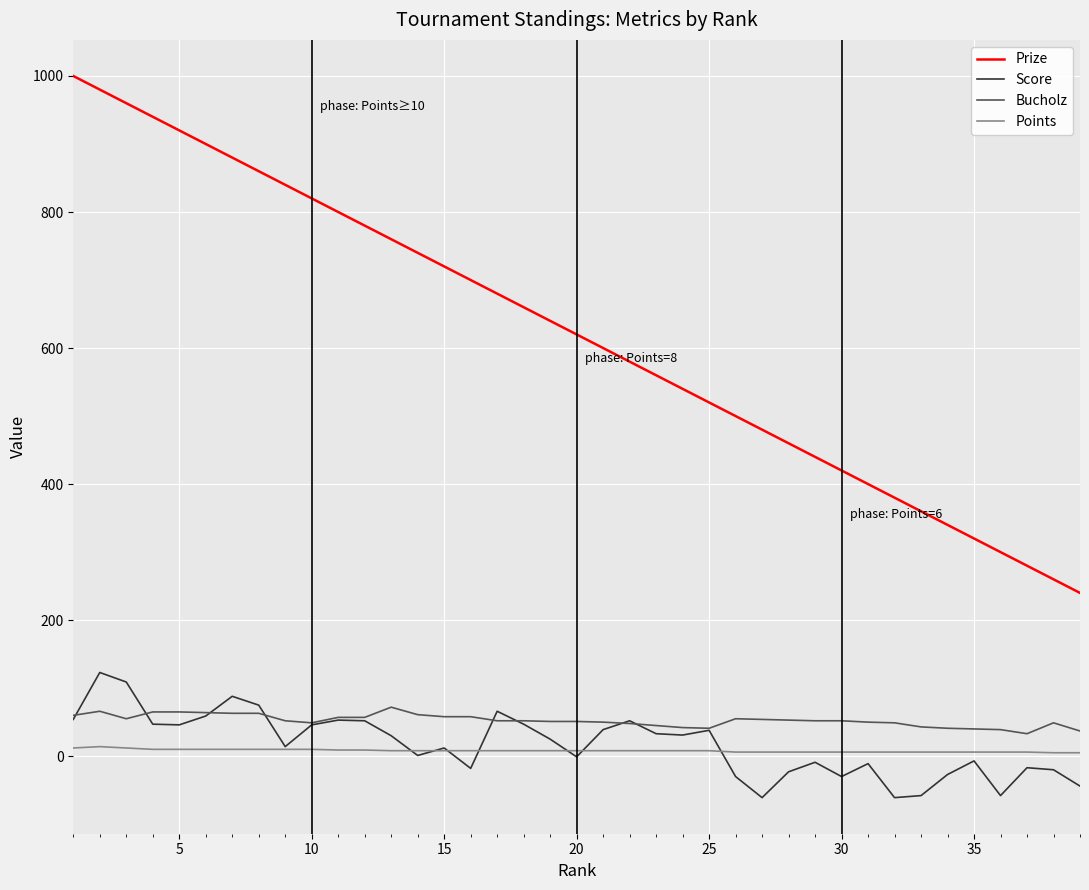

True or false: Bucholz and Points intersect in this chart.

False